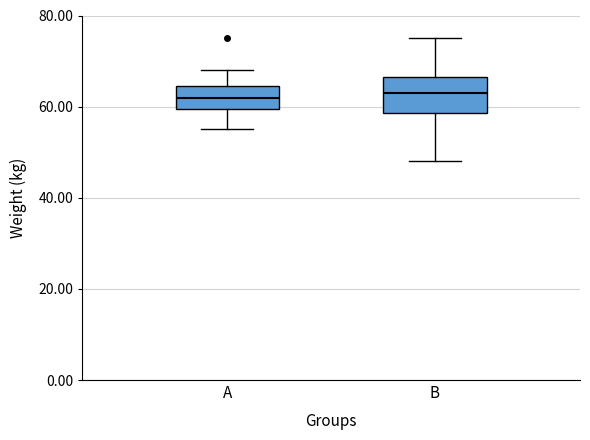

Comparing the boxes themselves (not the whiskers), which one is the tallest?

B